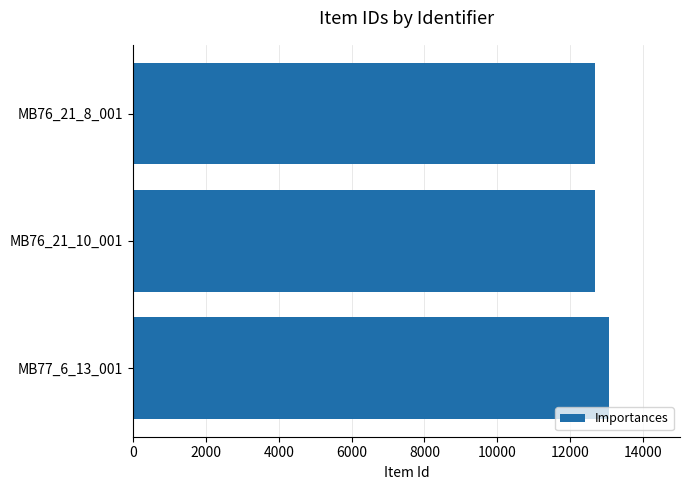

What is the label of the 1st bar from the bottom?

MB77_6_13_001